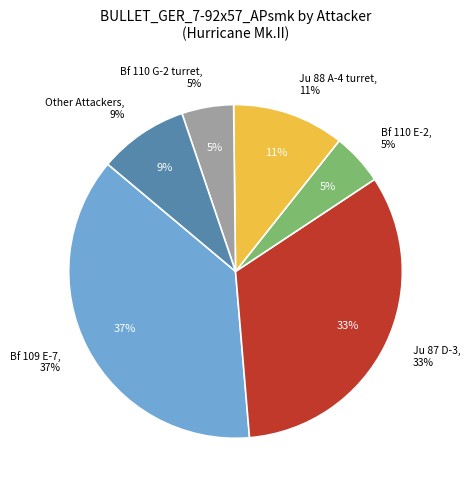

Does Bf 109 F-2 represent more than half of the total?

No